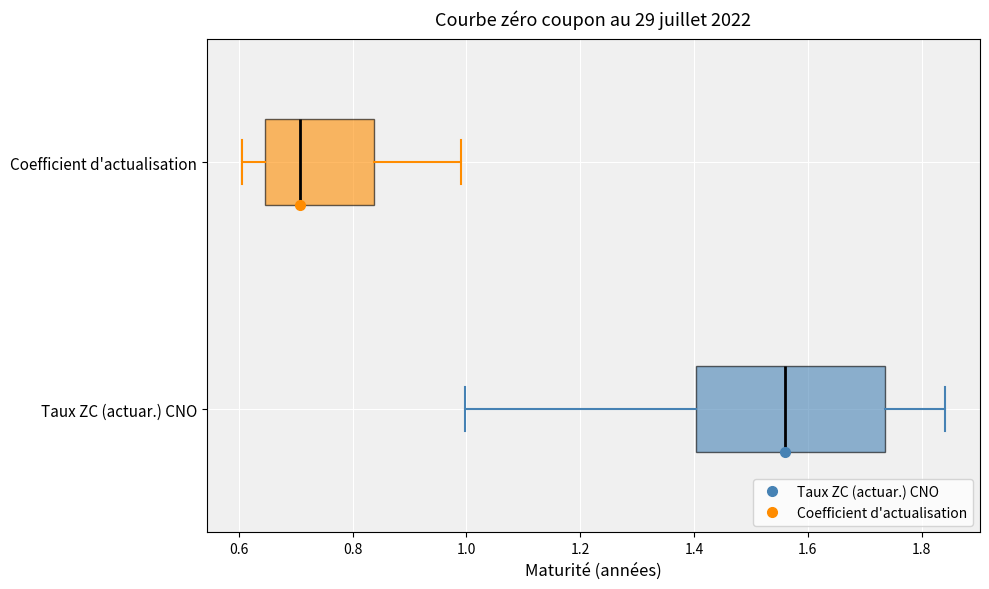

Which box's median line is the furthest to the right?

Taux ZC (actuar.) CNO